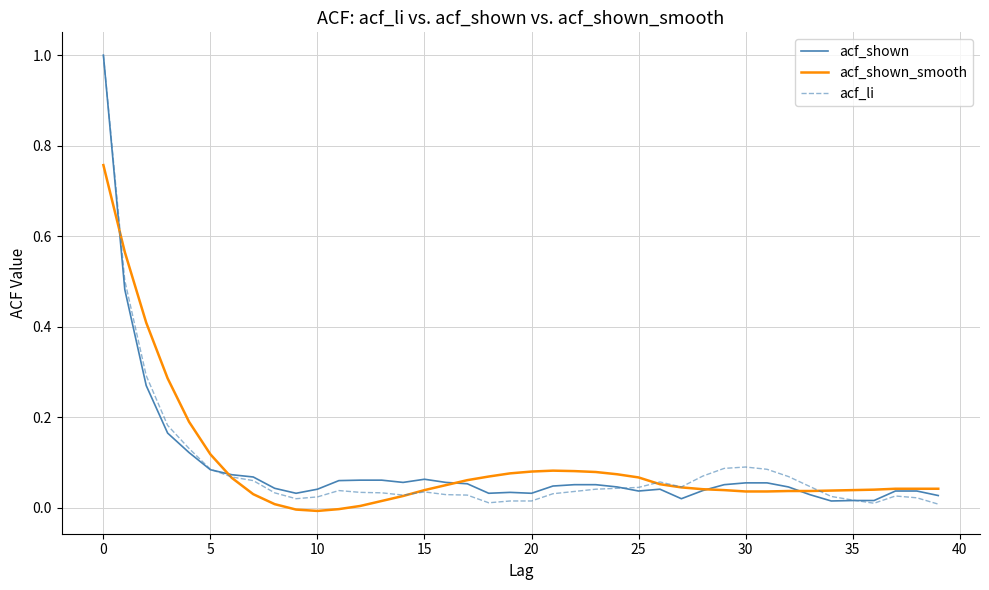

What is the highest value of the acf_shown series?

1.0